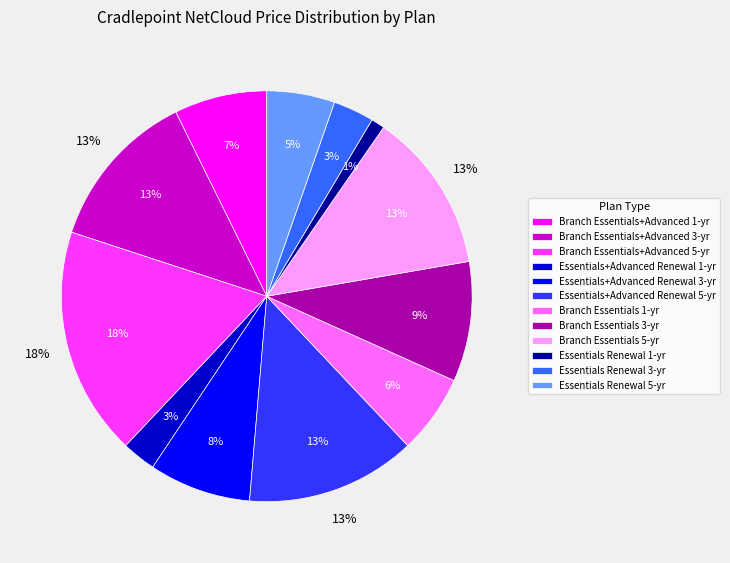

The Branch Essentials 1-yr slice represents 12% of the pie. True or false?

False